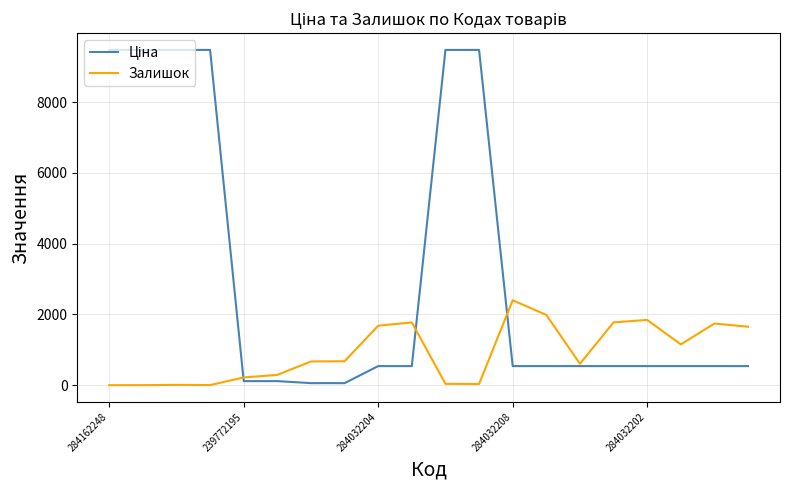

What is the highest value of the Залишок series?

2400.0